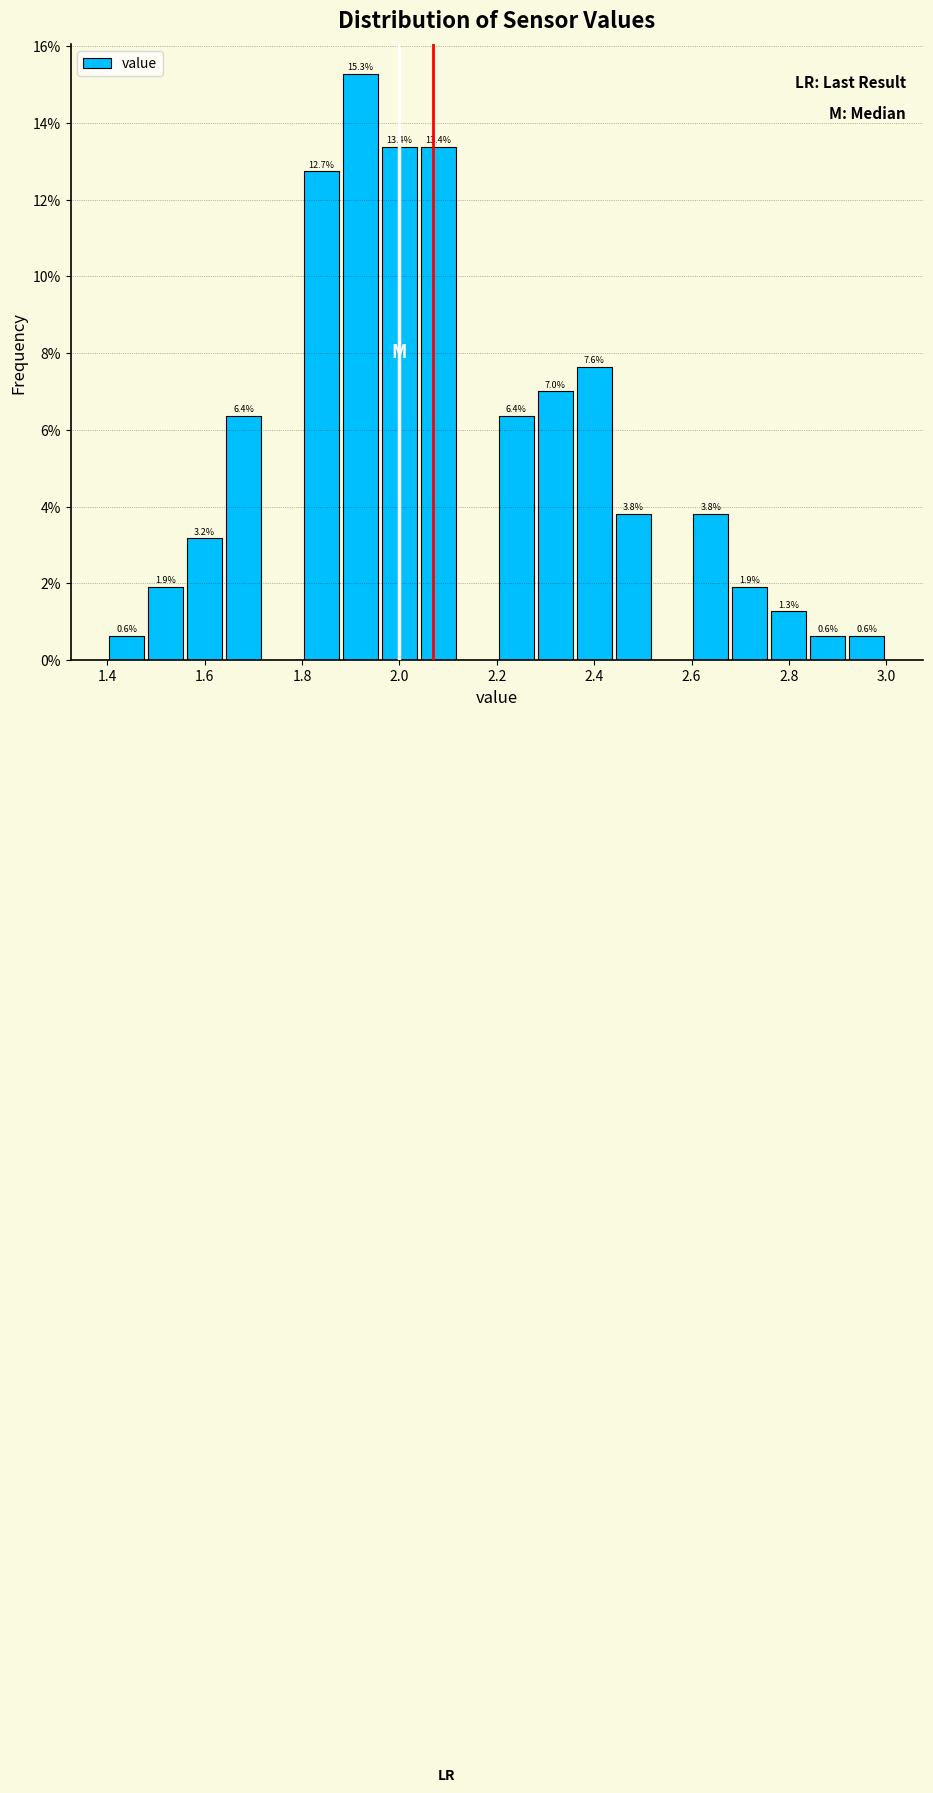

Over which range of the x-axis is the bar tallest?

1.88 to 1.96